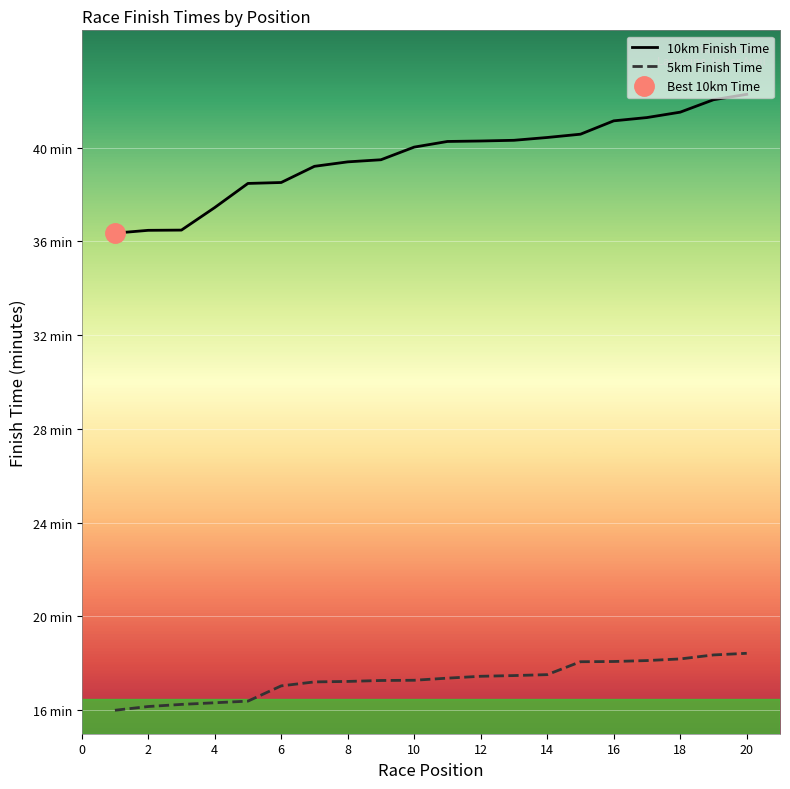

At how many categories does at least one series exceed 40?

11